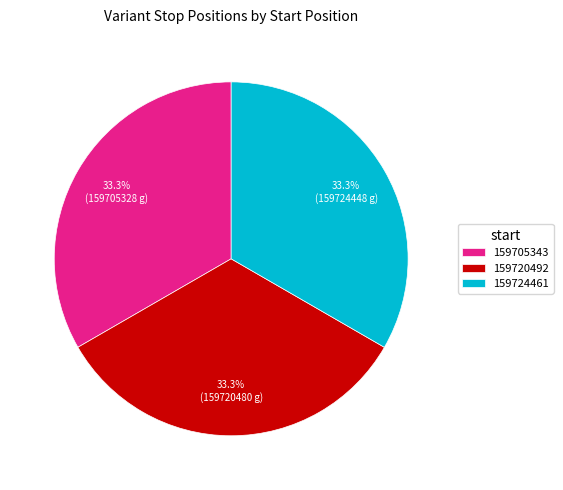

True or false: 159720492 accounts for 33% of the total.

True